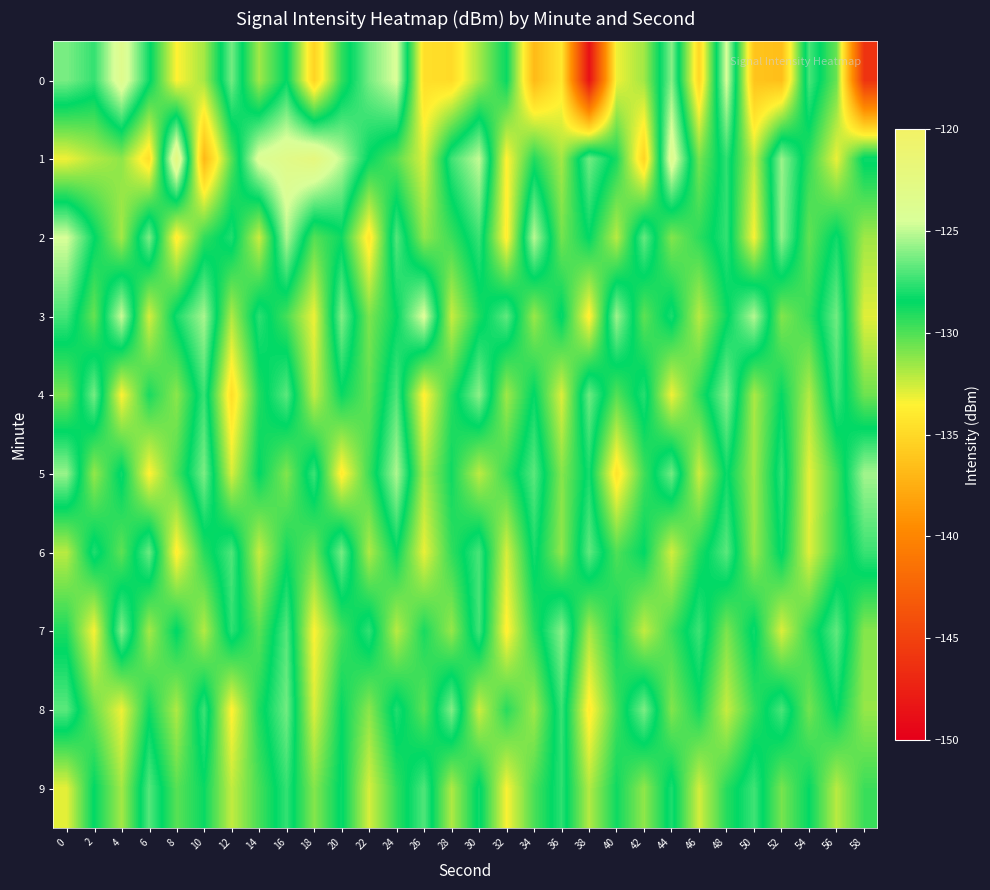

Reading left to right, what are all the values shown in this chart?

0: 0=-126.2	2=-127.5	4=-123.4	6=-128.2	8=-133.5	10=-131.7	12=-126.4	14=-131.6	16=-128.4	18=-135.2	20=-129.4	22=-126.3	24=-124.4	26=-134.6	28=-134.8	30=-131.7	32=-128.6	34=-136.8	36=-134.2	38=-148.7	40=-133.2	42=-131.6	44=-126.0	46=-135.1	48=-124.5	50=-136.2	52=-136.5	54=-127.1	56=-130.5	58=-146.1
1: 0=-133.2	2=-132.0	4=-131.3	6=-134.7	8=-122.2	10=-136.8	12=-130.2	14=-124.1	16=-123.1	18=-122.2	20=-125.0	22=-128.5	24=-130.2	26=-132.8	28=-127.3	30=-124.9	32=-133.6	34=-129.1	36=-131.7	38=-126.4	40=-128.9	42=-135.2	44=-123.5	46=-130.8	48=-127.6	50=-132.3	52=-125.7	54=-129.4	56=-133.1	58=-128.2
2: 0=-124.5	2=-128.3	4=-131.7	6=-126.2	8=-133.9	10=-129.4	12=-127.8	14=-132.5	16=-125.3	18=-130.1	20=-128.7	22=-134.2	24=-126.9	26=-131.3	28=-129.6	30=-127.4	32=-133.8	34=-125.1	36=-130.7	38=-128.4	40=-132.1	42=-126.6	44=-131.0	46=-129.3	48=-127.5	50=-133.4	52=-125.8	54=-130.4	56=-128.1	58=-131.6
3: 0=-127.2	2=-130.5	4=-124.8	6=-132.7	8=-128.0	10=-125.4	12=-131.9	14=-127.6	16=-129.8	18=-133.2	20=-126.1	22=-130.9	24=-128.5	26=-124.3	28=-132.4	30=-129.0	32=-126.7	34=-131.5	36=-128.2	38=-133.8	40=-125.6	42=-130.3	44=-127.9	46=-132.1	48=-128.7	50=-125.2	52=-131.0	54=-129.5	56=-126.4	58=-132.9
4: 0=-130.8	2=-126.3	4=-133.5	6=-128.9	8=-131.2	10=-127.4	12=-134.6	14=-129.1	16=-126.8	18=-132.3	20=-128.6	22=-130.4	24=-127.0	26=-133.7	28=-129.2	30=-125.9	32=-131.6	34=-128.3	36=-132.8	38=-126.5	40=-130.1	42=-127.7	44=-133.2	46=-129.4	48=-126.0	50=-131.8	52=-128.5	54=-132.0	56=-127.3	58=-130.6
5: 0=-125.7	2=-131.4	4=-128.1	6=-133.6	8=-129.9	10=-126.2	12=-132.7	14=-128.4	16=-131.0	18=-127.3	20=-133.9	22=-129.6	24=-125.3	26=-131.8	28=-128.7	30=-132.2	32=-129.5	34=-126.8	36=-131.1	38=-128.0	40=-134.3	42=-129.7	44=-126.4	46=-132.5	48=-128.2	50=-131.7	52=-127.5	54=-133.0	56=-129.8	58=-125.5
6: 0=-132.1	2=-127.8	4=-130.3	6=-126.5	8=-133.8	10=-129.2	12=-127.0	14=-132.4	16=-128.8	18=-130.6	20=-126.3	22=-131.9	24=-128.5	26=-133.1	28=-129.4	30=-127.1	32=-132.7	34=-128.0	36=-131.3	38=-126.7	40=-130.0	42=-128.4	44=-132.6	46=-129.1	48=-126.8	50=-131.5	52=-128.2	54=-132.9	56=-129.6	58=-127.4
7: 0=-129.0	2=-133.4	4=-126.1	6=-131.7	8=-128.3	10=-132.0	12=-127.6	14=-130.2	16=-126.9	18=-133.5	20=-129.8	22=-127.5	24=-132.1	26=-128.9	28=-131.4	30=-127.2	32=-133.7	34=-129.3	36=-126.0	38=-131.8	40=-128.6	42=-132.3	44=-129.7	46=-127.3	48=-130.9	50=-128.1	52=-132.8	54=-129.4	56=-126.7	58=-131.1
8: 0=-126.8	2=-130.5	4=-133.2	6=-128.7	8=-131.9	10=-127.3	12=-133.6	14=-129.0	16=-126.4	18=-132.8	20=-128.5	22=-131.2	24=-127.8	26=-130.3	28=-126.1	30=-132.5	32=-129.2	34=-131.6	36=-127.4	38=-133.9	40=-129.7	42=-126.2	44=-131.0	46=-128.8	48=-132.4	50=-129.5	52=-127.1	54=-130.7	56=-128.3	58=-131.4
9: 0=-133.0	2=-128.4	4=-131.7	6=-126.9	8=-130.2	10=-128.6	12=-132.3	14=-129.8	16=-127.5	18=-131.1	20=-128.2	22=-132.7	24=-129.4	26=-127.0	28=-131.9	30=-128.1	32=-133.4	34=-129.9	36=-127.6	38=-132.0	40=-128.7	42=-131.3	44=-127.9	46=-132.6	48=-129.2	50=-127.3	52=-130.8	54=-128.5	56=-132.1	58=-129.6